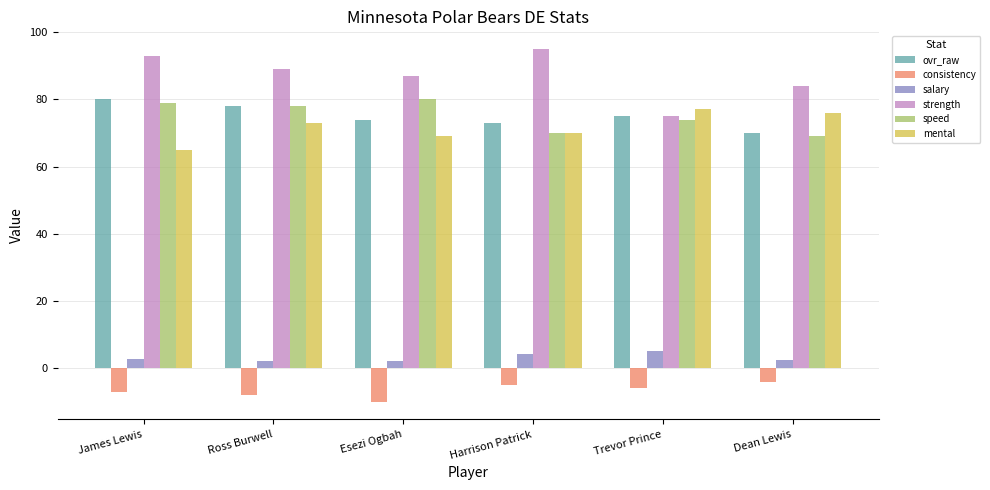

How many series are shown in this chart?

6